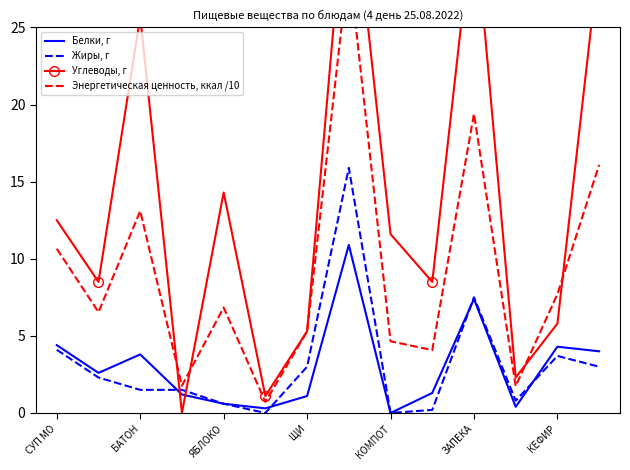

Where is the first local maximum for Жиры, г?

7